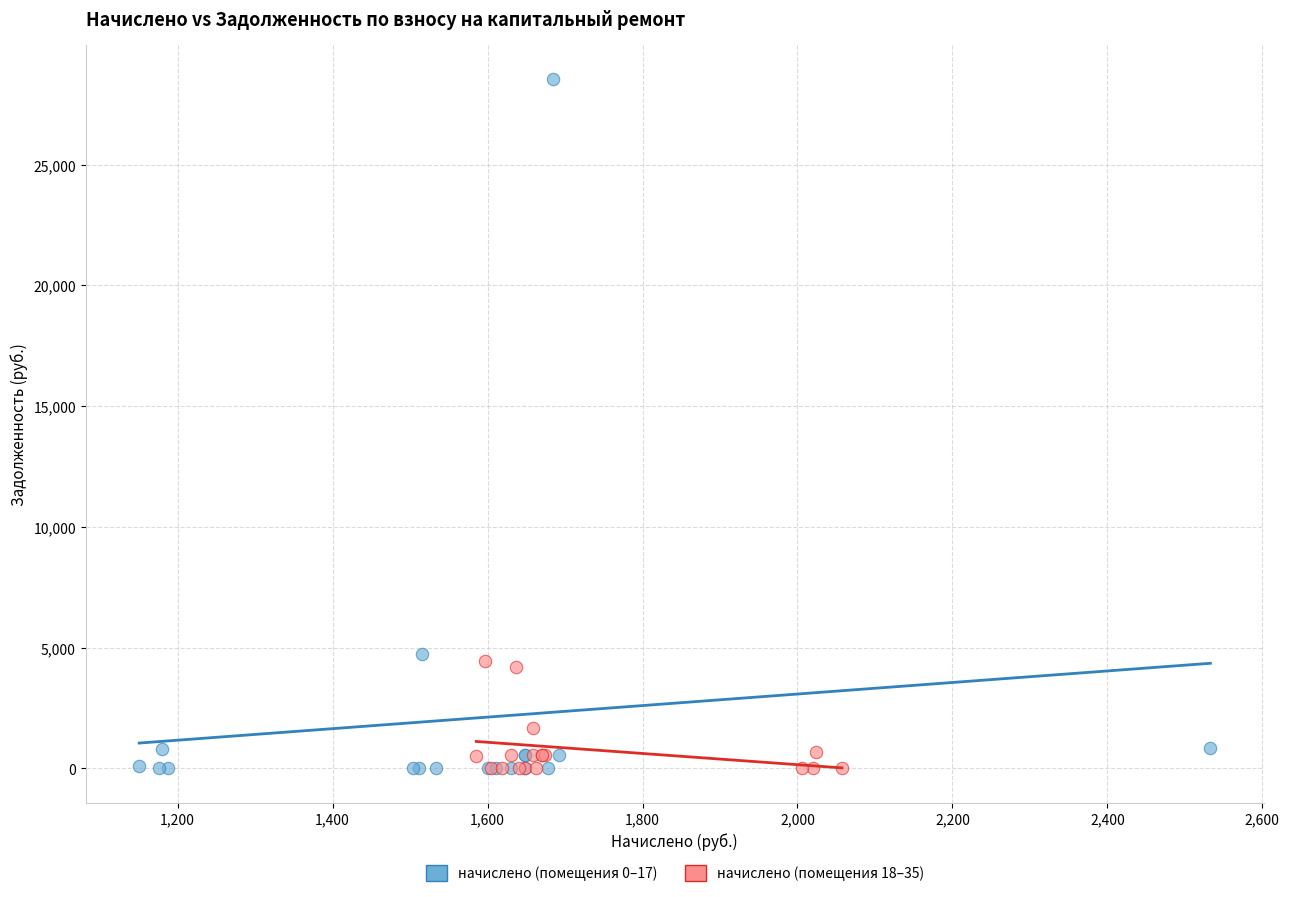

Which series has the largest Y range (max minus min)?

начислено (помещения 0–17)